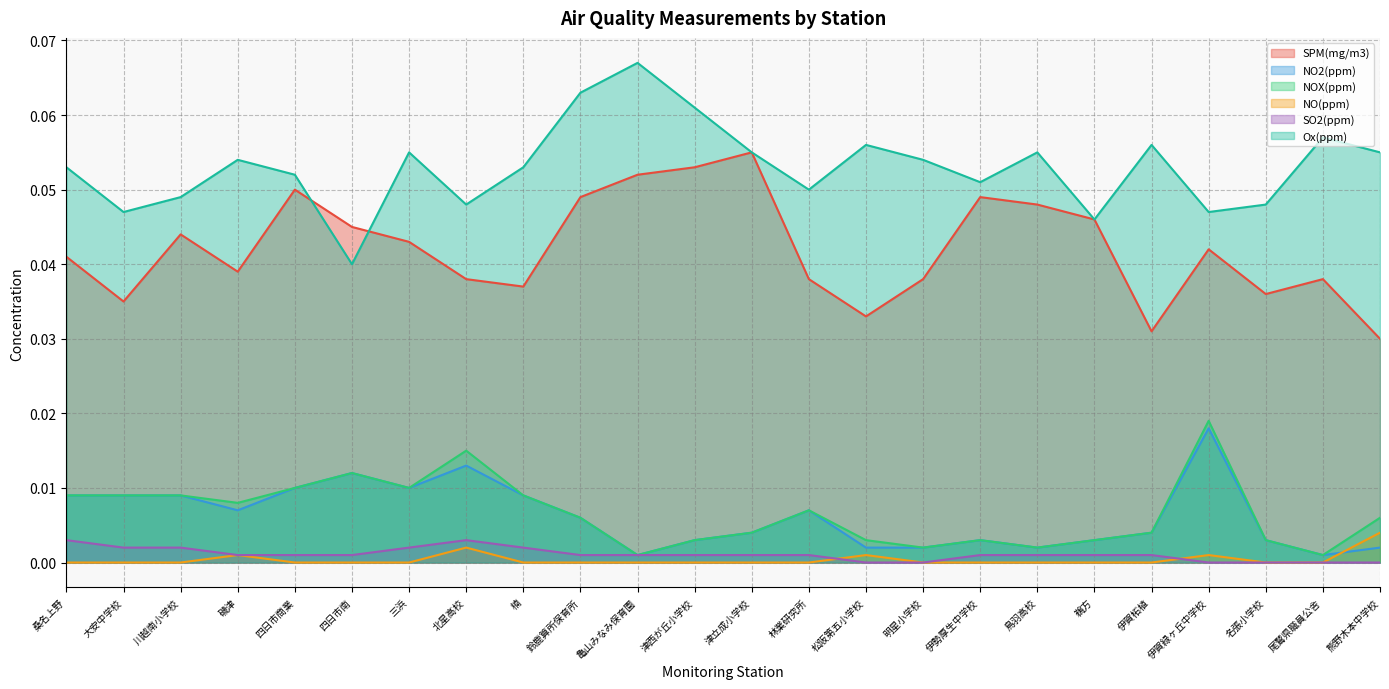

What are all the series names shown in the legend?

SPM(mg/m3), NO2(ppm), NOX(ppm), NO(ppm), SO2(ppm), Ox(ppm)